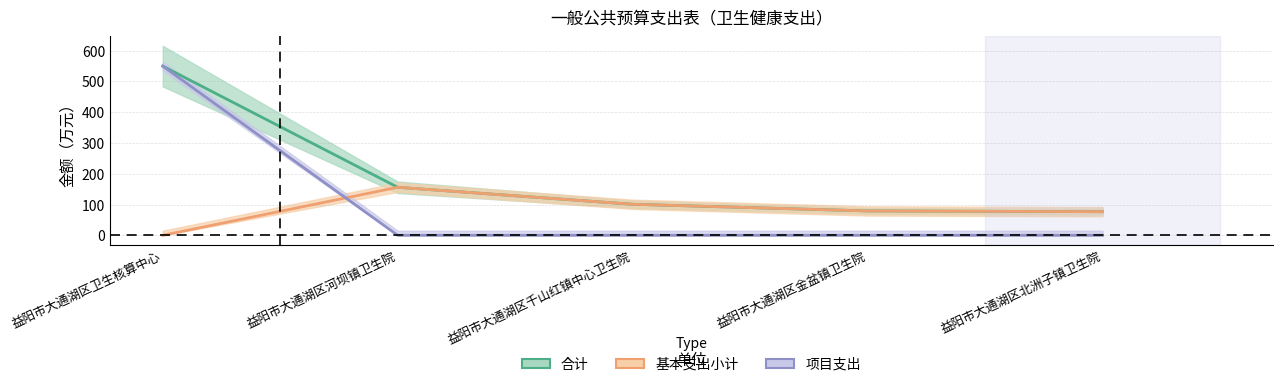

What is the highest value of the 基本支出小计 series?

156.0